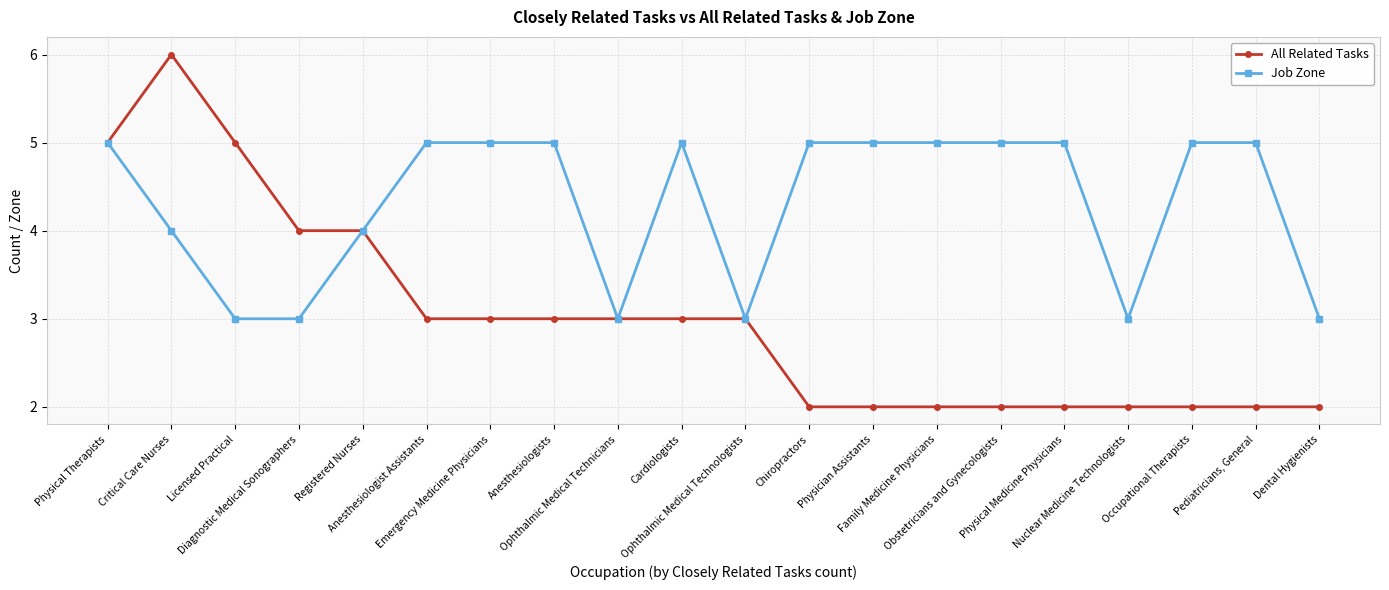

Which series has the largest range (max minus min)?

All Related Tasks